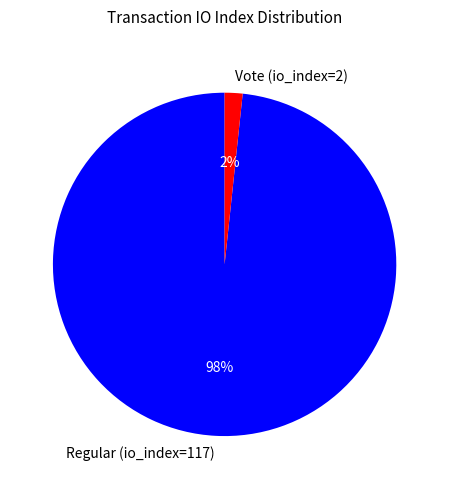

Rank the categories by value from highest to lowest.

Regular (io_index=117), Vote (io_index=2)